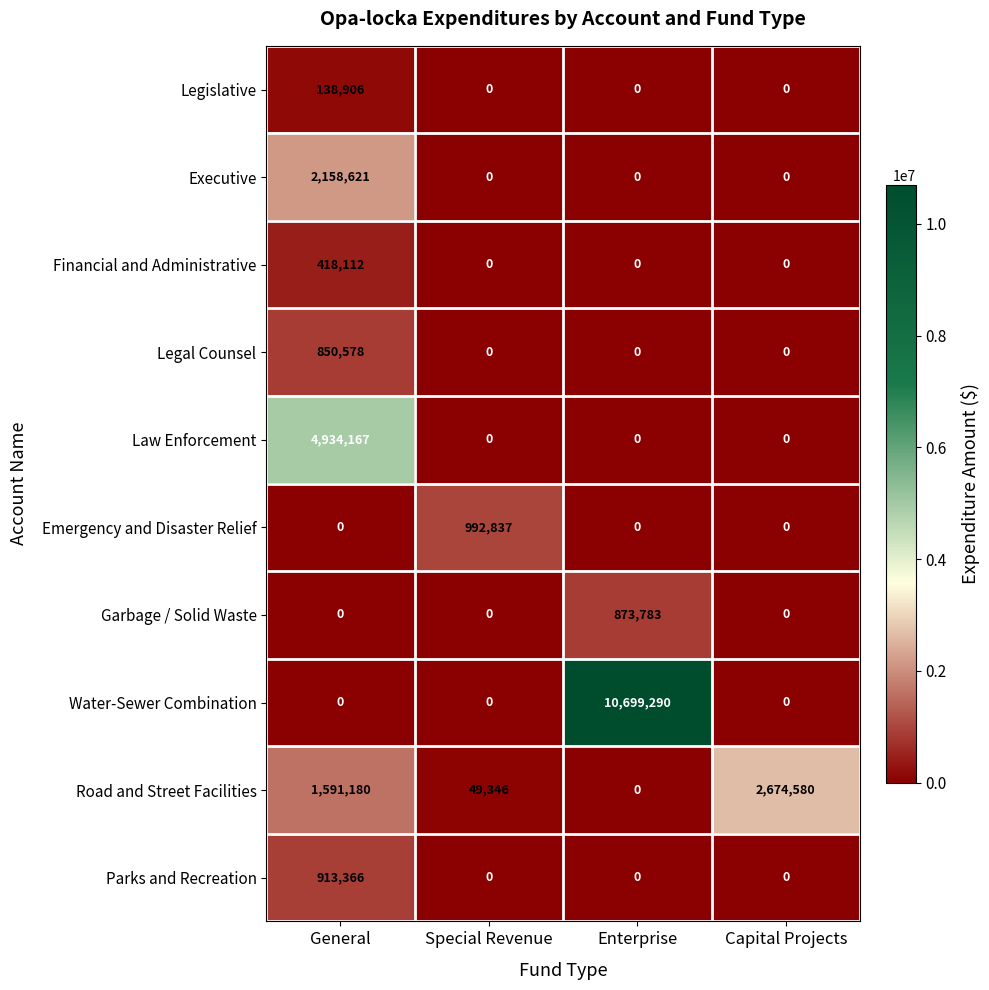

List the series in order of their peak value, highest first.

Water-Sewer Combination, Law Enforcement, Road and Street Facilities, Executive, Emergency and Disaster Relief, Parks and Recreation, Garbage / Solid Waste, Legal Counsel, Financial and Administrative, Legislative